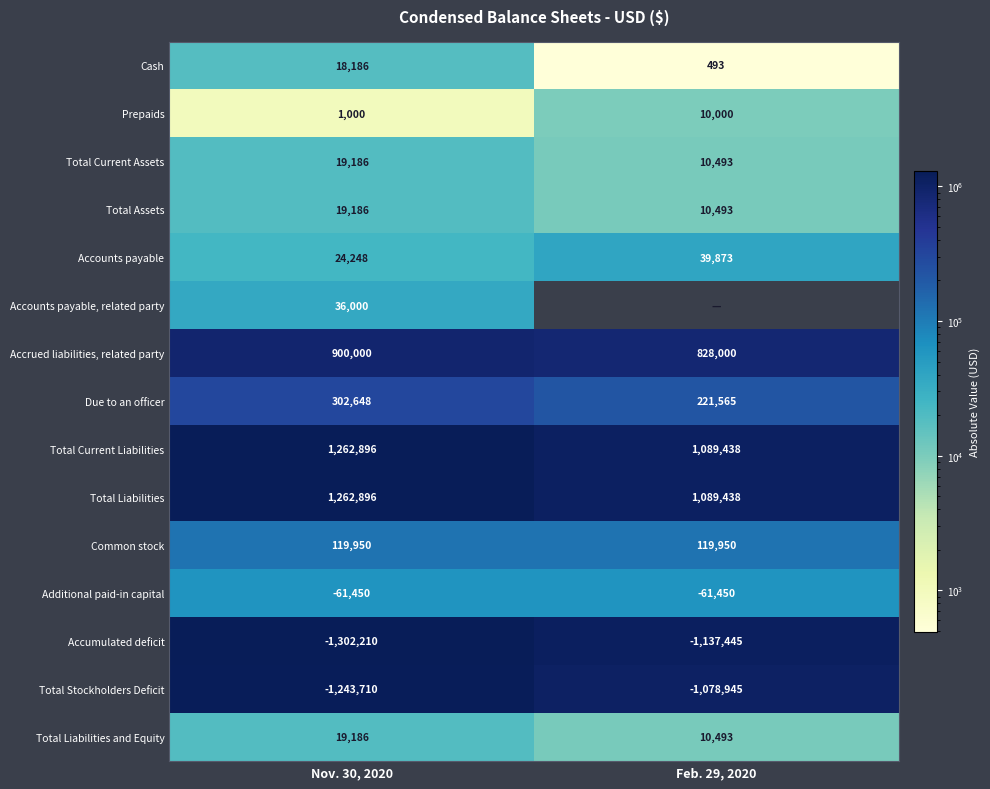

Which has a higher value, Nov. 30, 2020 or Feb. 29, 2020?

Nov. 30, 2020